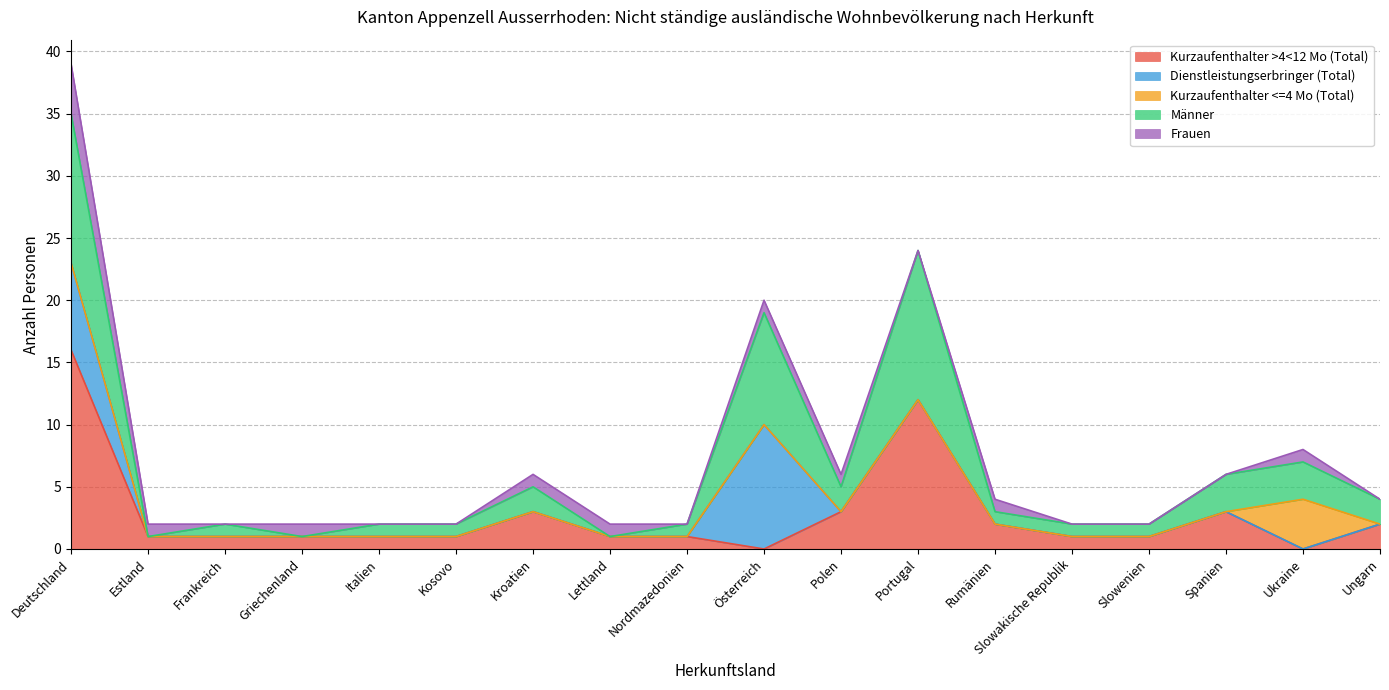

At which category is the sum across all series the highest?

Deutschland